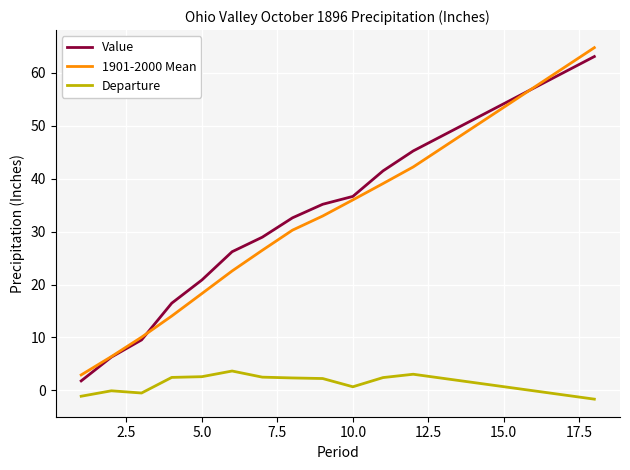

Which series has the widest spread of values?

1901-2000 Mean